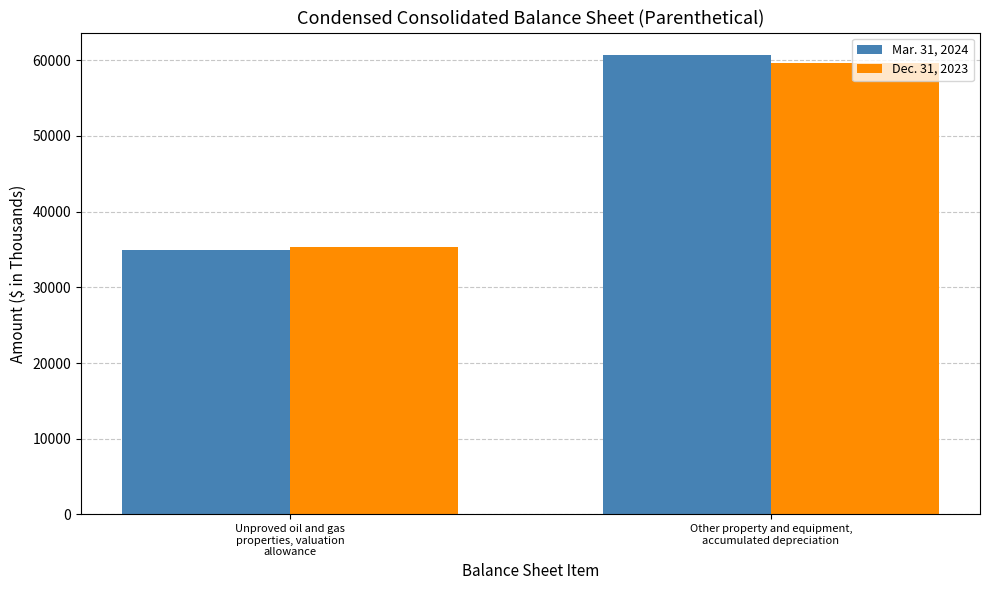

At which label is Dec. 31, 2023 closest to 47515?

Unproved oil and gas
properties, valuation
allowance